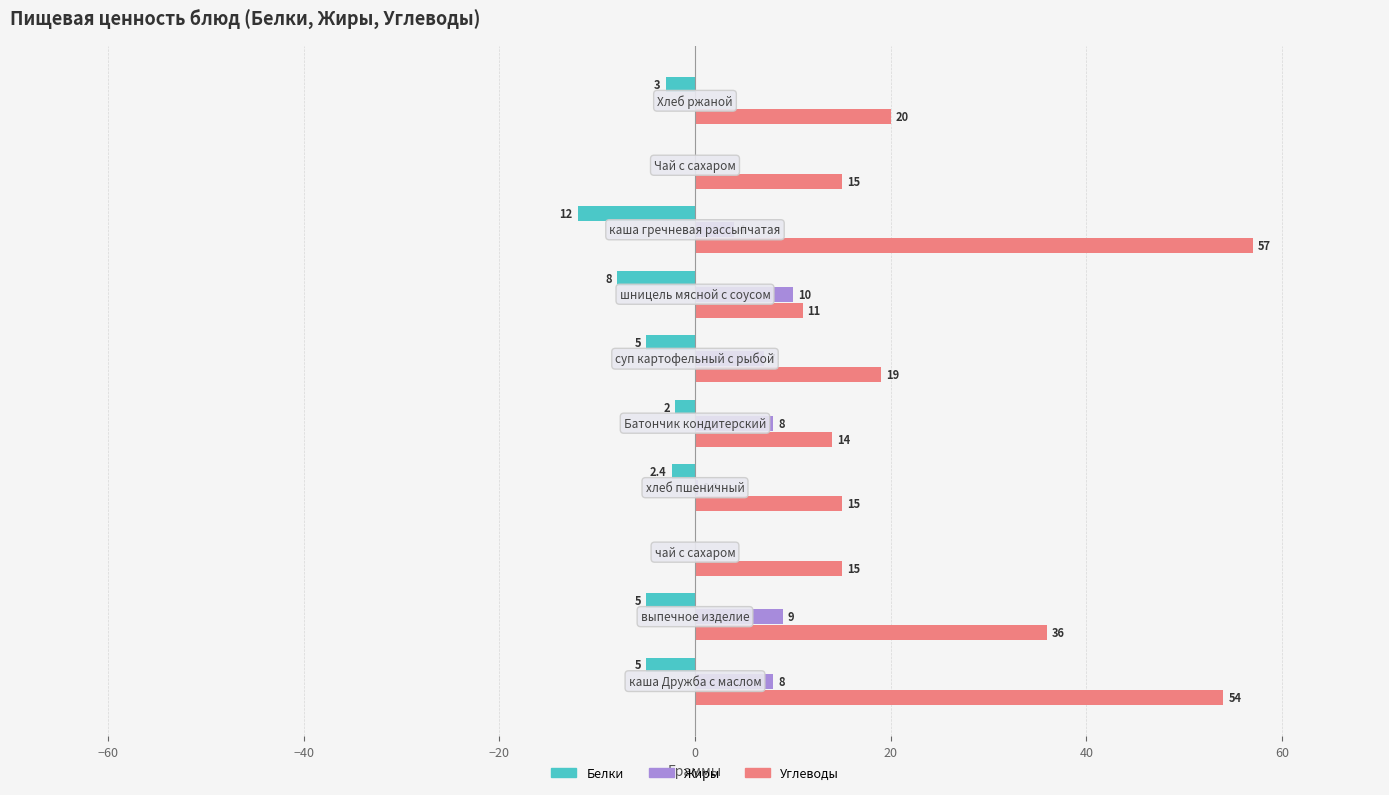

What is the greatest value displayed?

57.0